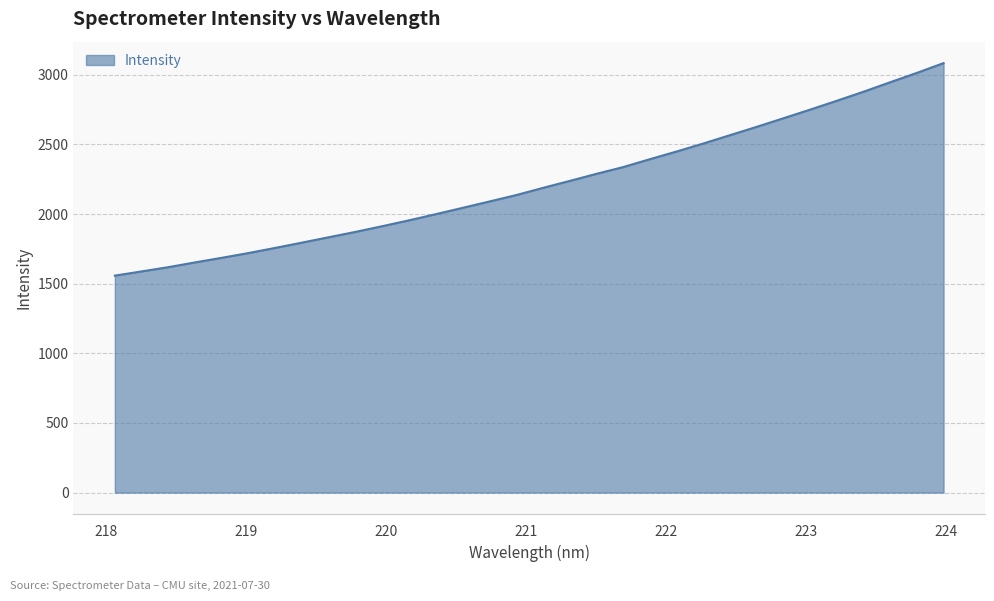

What is the smallest value displayed?

1557.8